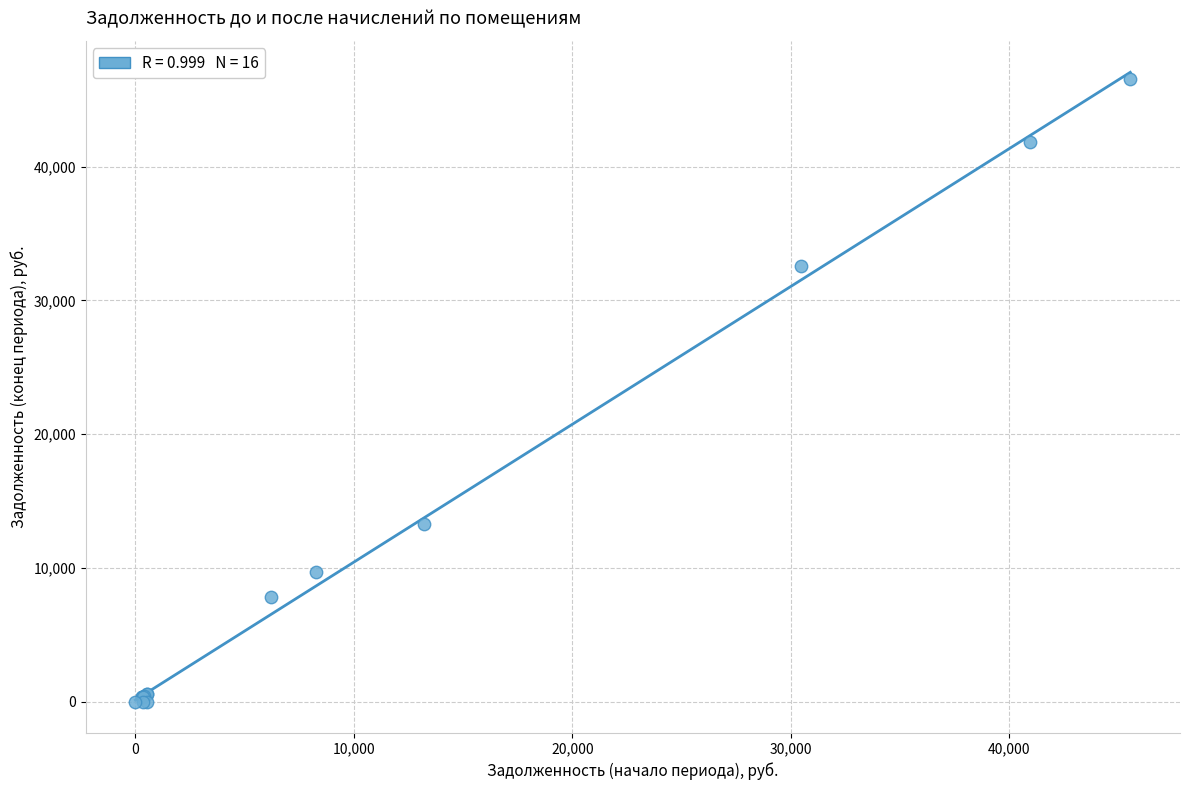

What Y value in the scatter plot is closest to 23289?

32561.1